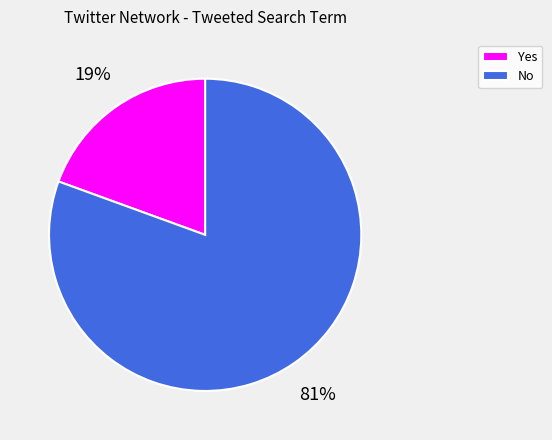

How many slices are in this pie chart?

2